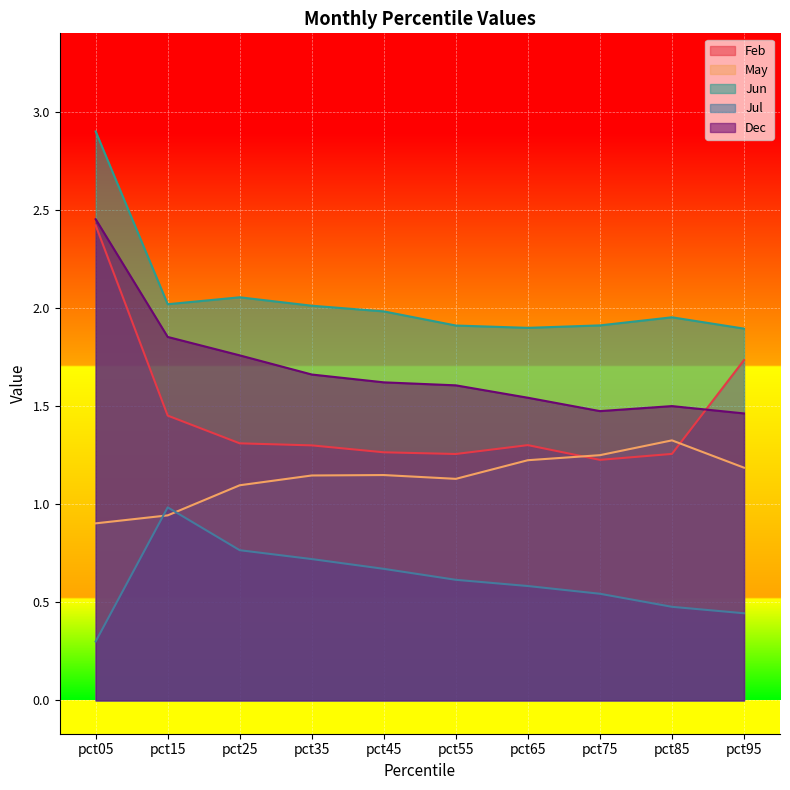

How many interior local peaks does the Dec series have?

1